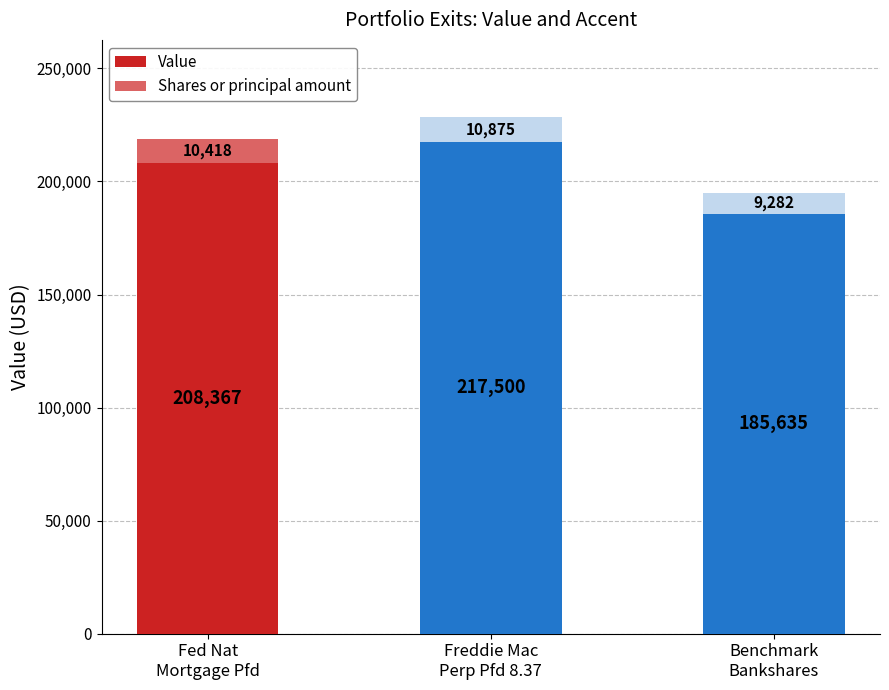

What is the value of the Value bar at the 3rd from the left?

185635.0